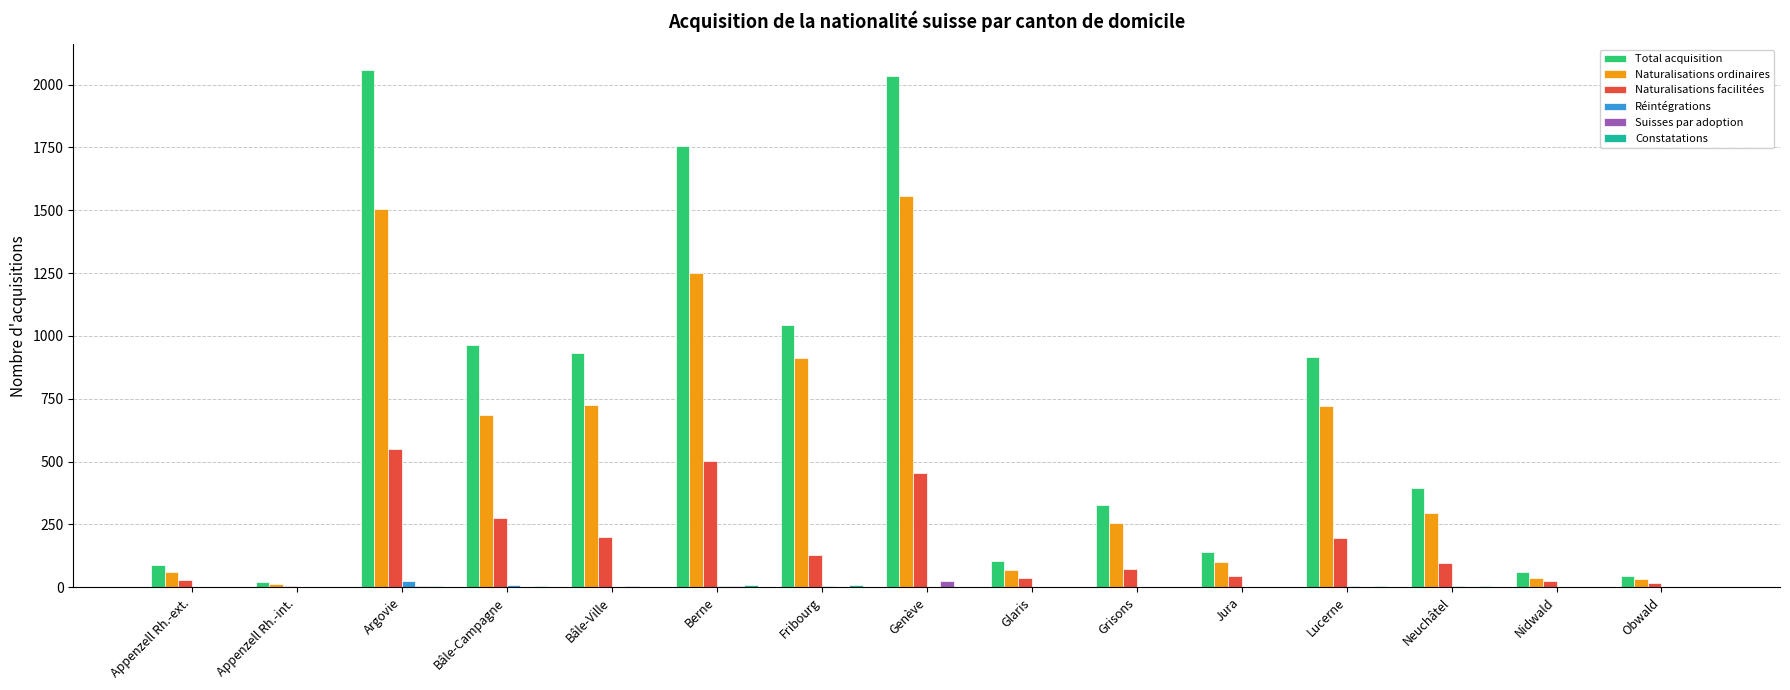

Is the value of Naturalisations facilitées at Genève greater than the value of Suisses par adoption at Bâle-Ville?

Yes